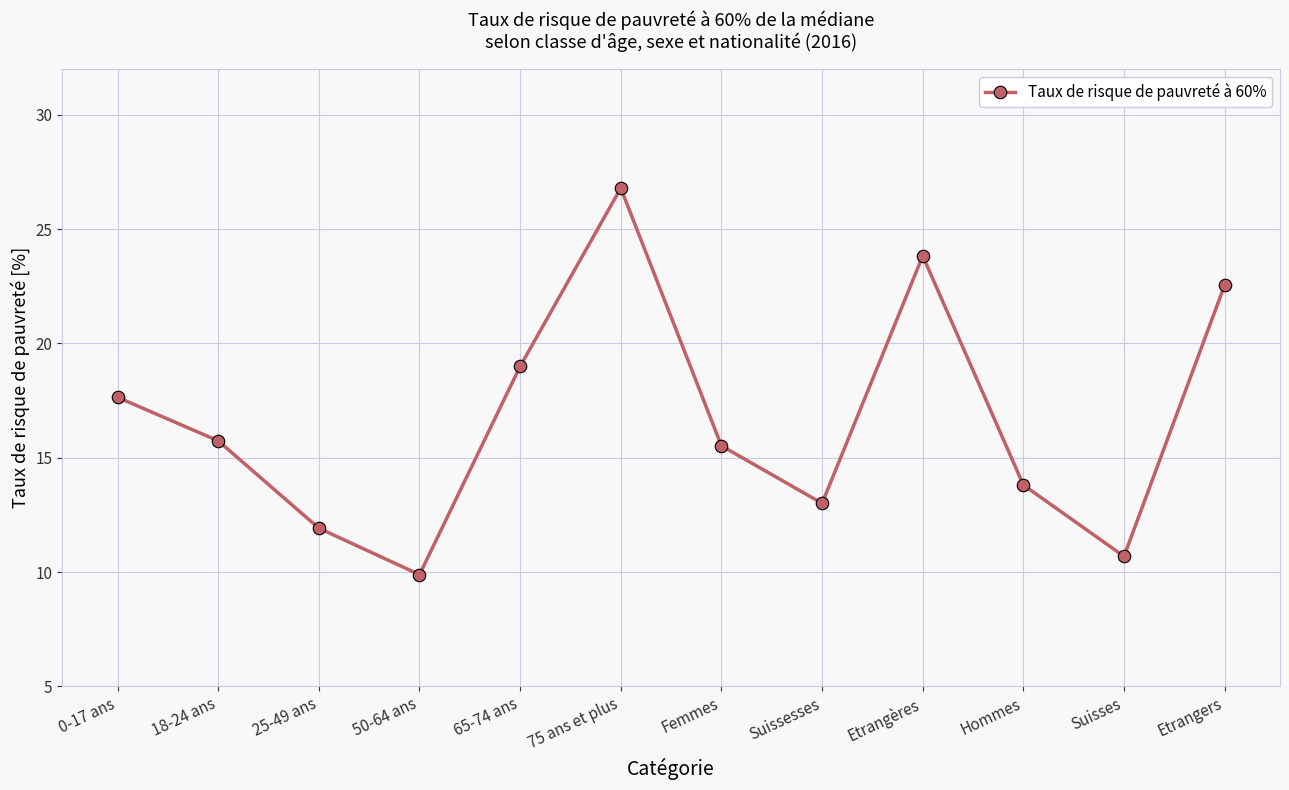

Rank the categories by value from highest to lowest.

75 ans et plus, Etrangères, Etrangers, 65-74 ans, 0-17 ans, 18-24 ans, Femmes, Hommes, Suissesses, 25-49 ans, Suisses, 50-64 ans